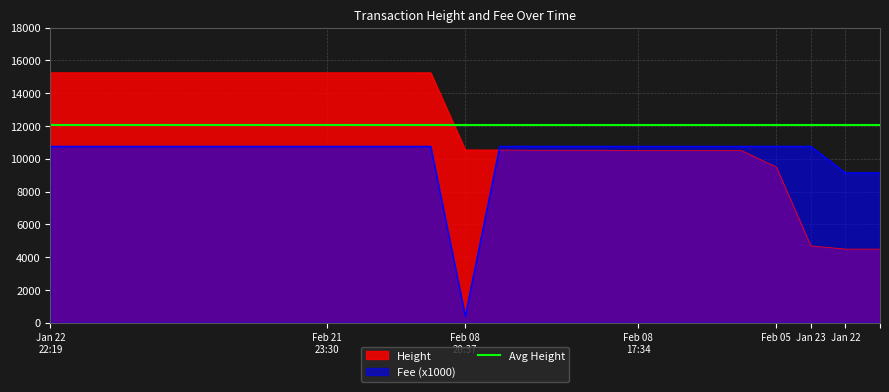

True or false: Fee has more than 0 interior local peaks.

False